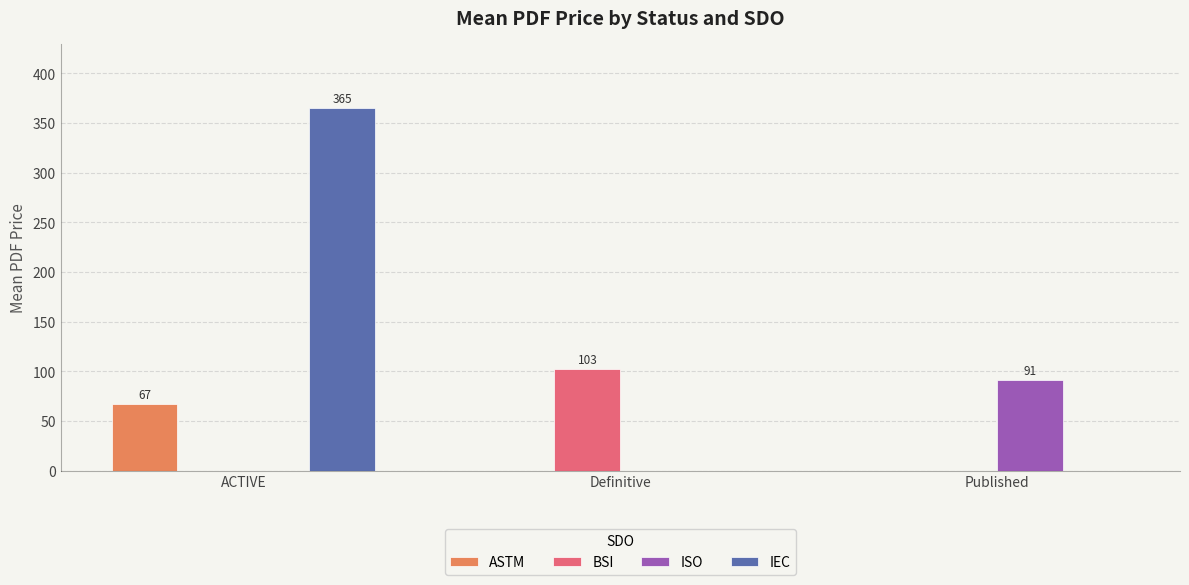

What is the maximum value shown in the chart?

365.0